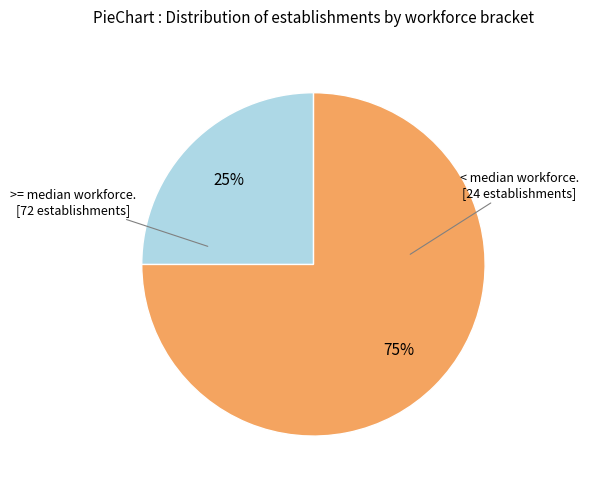

To the nearest percent, what is the average slice percentage?

50%